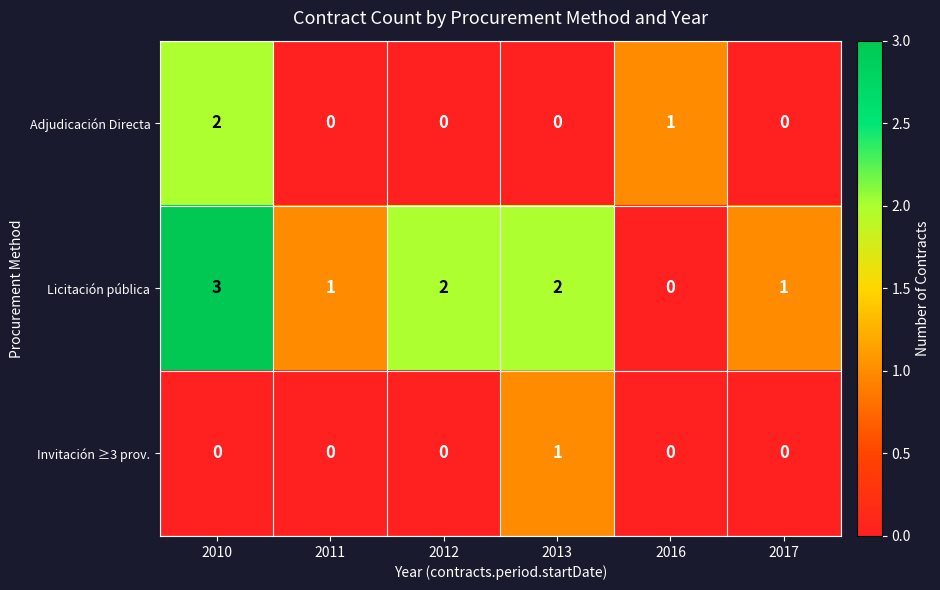

Which label corresponds to the largest value in the chart?

2010